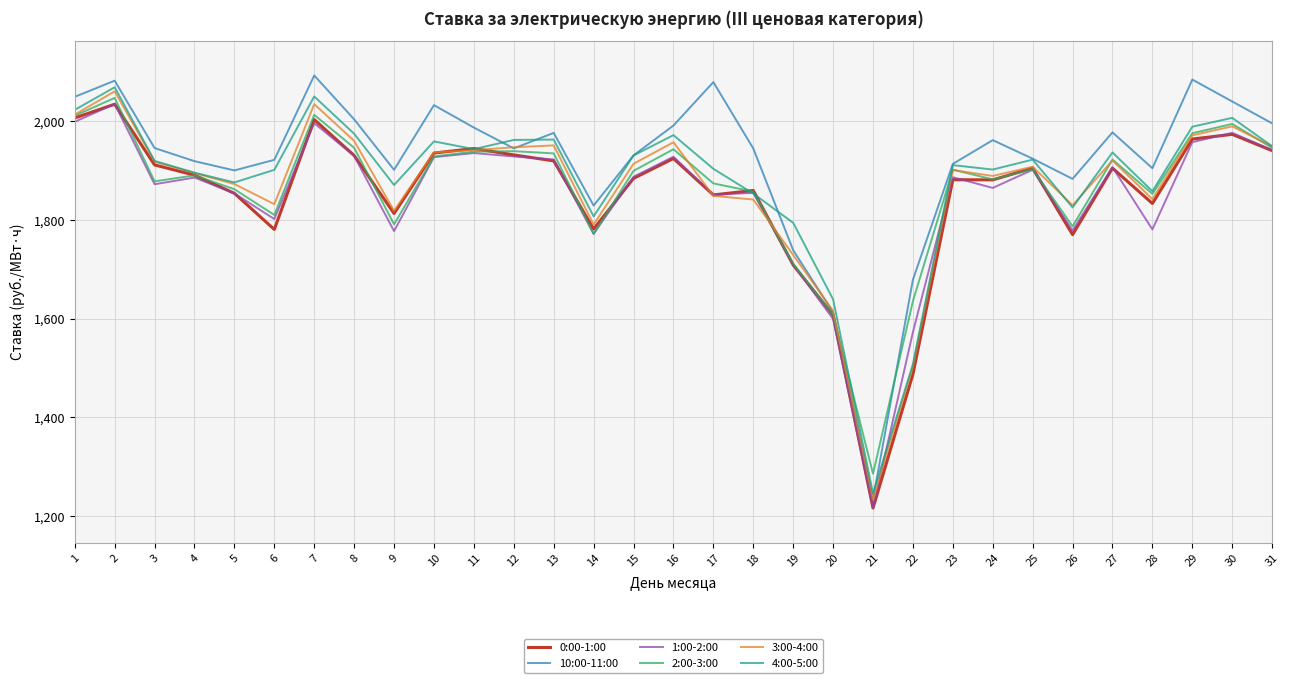

The 4:00-5:00 series shows 1162.6 at 14. True or false?

False